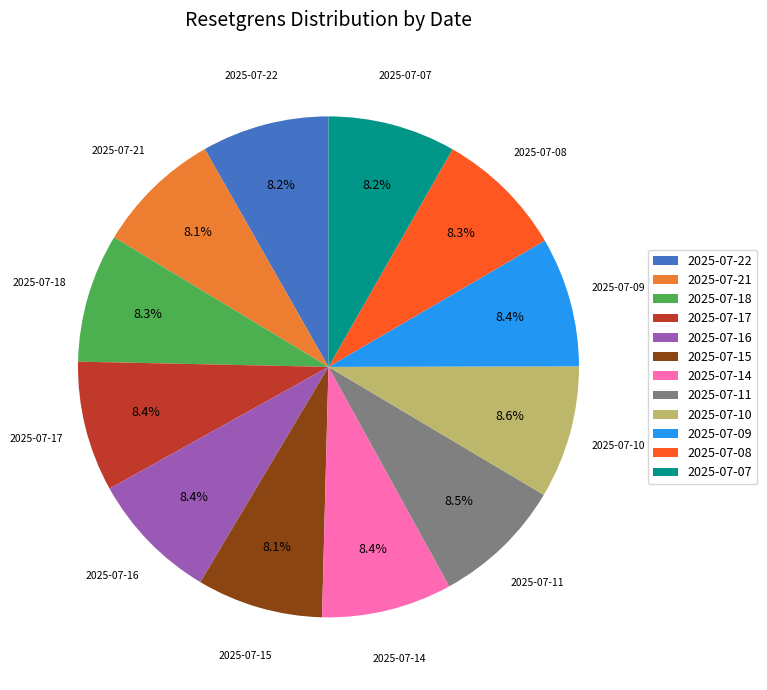

Does 2025-07-08 account for over 50% of the chart?

No